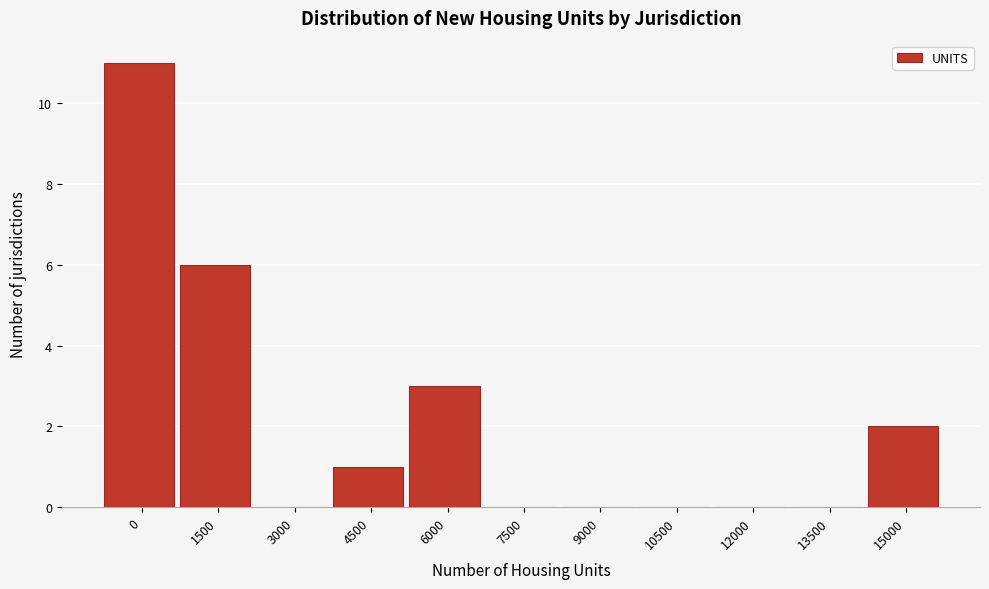

Reading left to right, extract all data points from this chart.

0=11	1500=6	3000=0	4500=1	6000=3	7500=0	9000=0	10500=0	12000=0	13500=0	15000=2